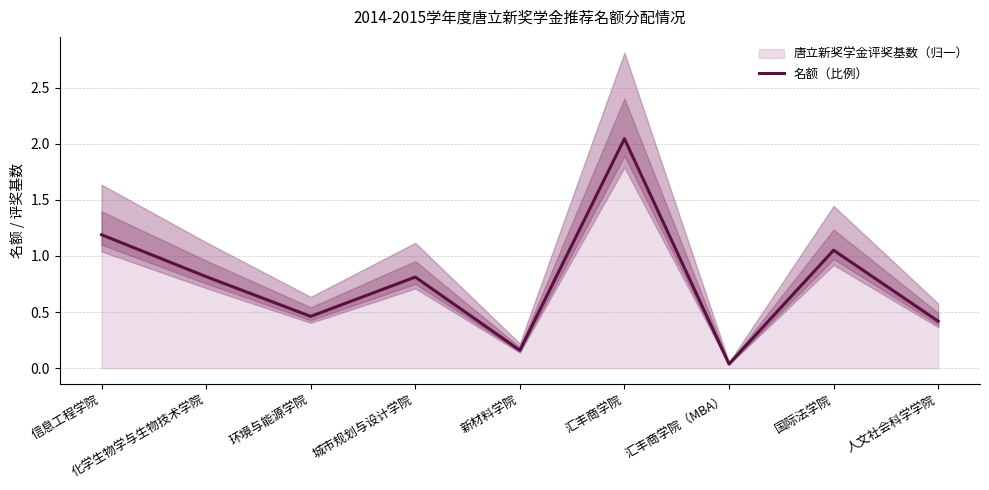

List the labels in order of value, largest first.

汇丰商学院, 信息工程学院, 国际法学院, 化学生物学与生物技术学院, 城市规划与设计学院, 环境与能源学院, 人文社会科学学院, 新材料学院, 汇丰商学院（MBA）